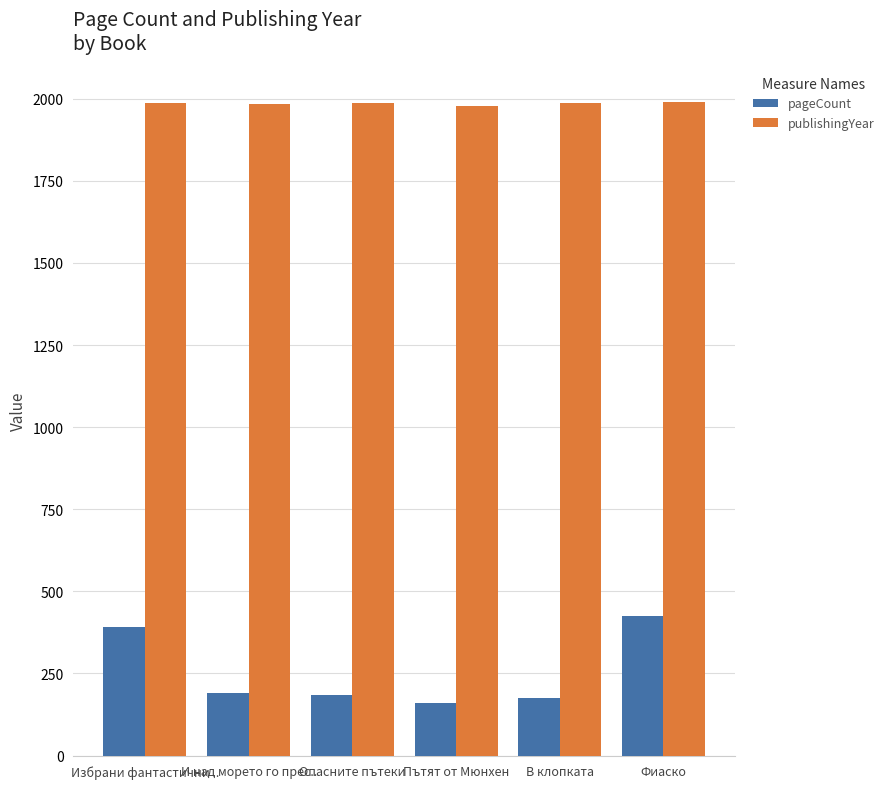

What is the sum of the publishingYear values at Пътят от Мюнхен and В клопката?

3965